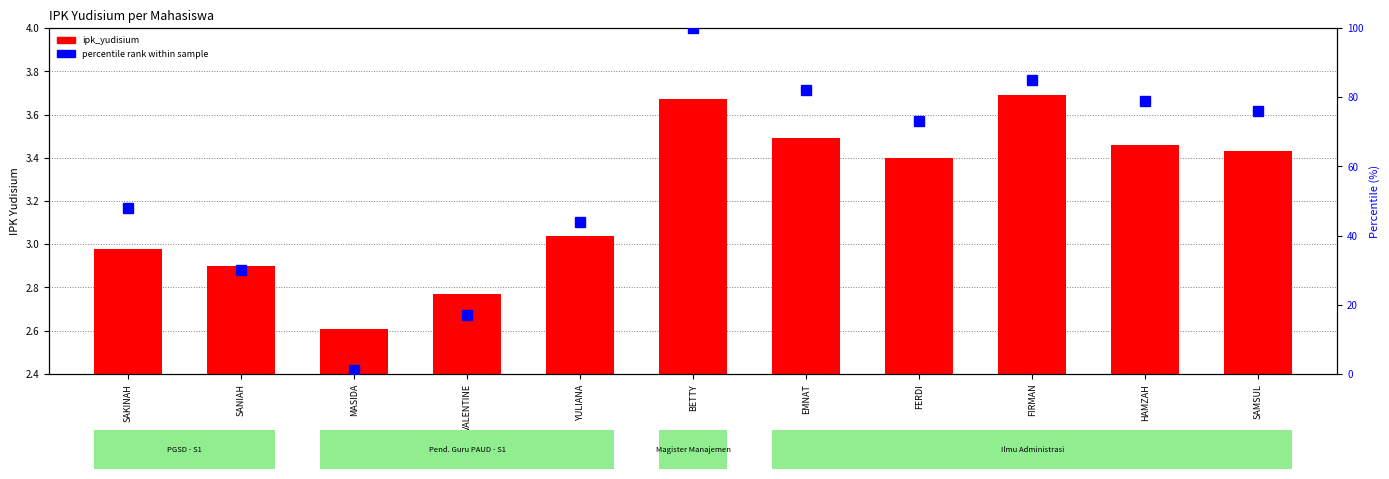

What is the label of the 6th bar from the left?

BETTY